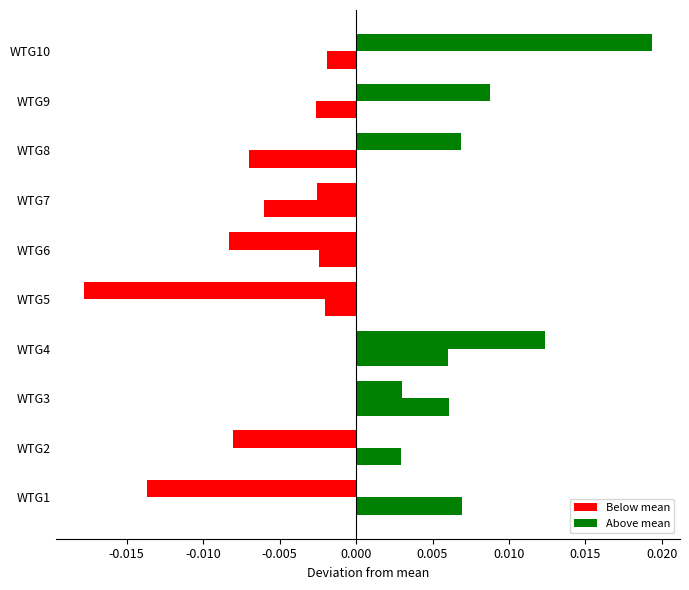

Count the number of data series in this chart.

2